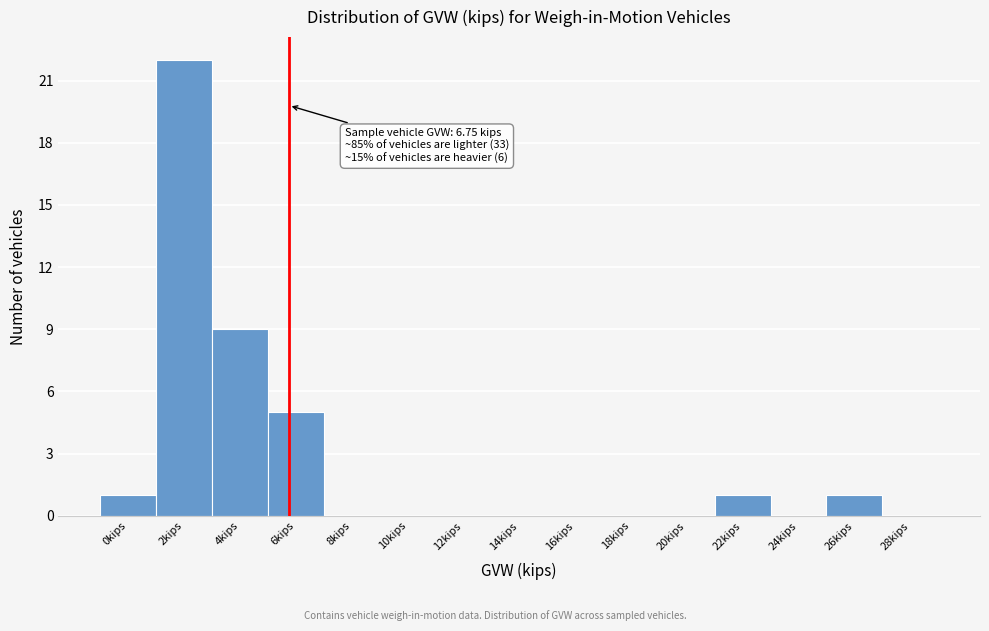

Reading right to left, what are all the values shown in this chart?

28kips=0	26kips=1	24kips=0	22kips=1	20kips=0	18kips=0	16kips=0	14kips=0	12kips=0	10kips=0	8kips=0	6kips=5	4kips=9	2kips=22	0kips=1